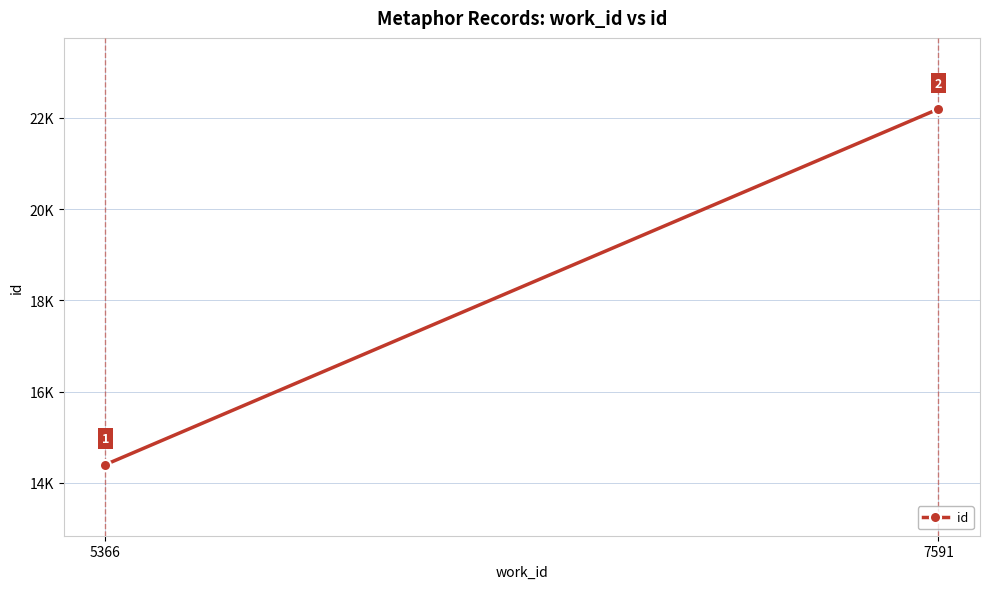

True or false: the data shows 14401 at 5366.

True